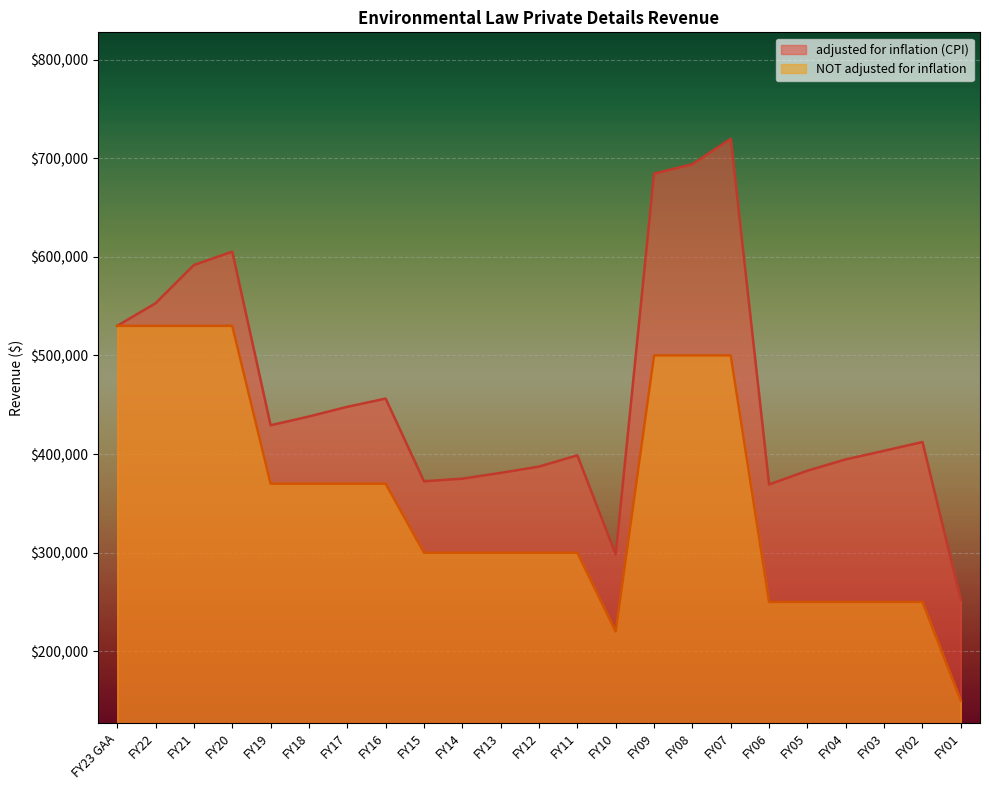

What is the label of the 11th point from the right?

FY11